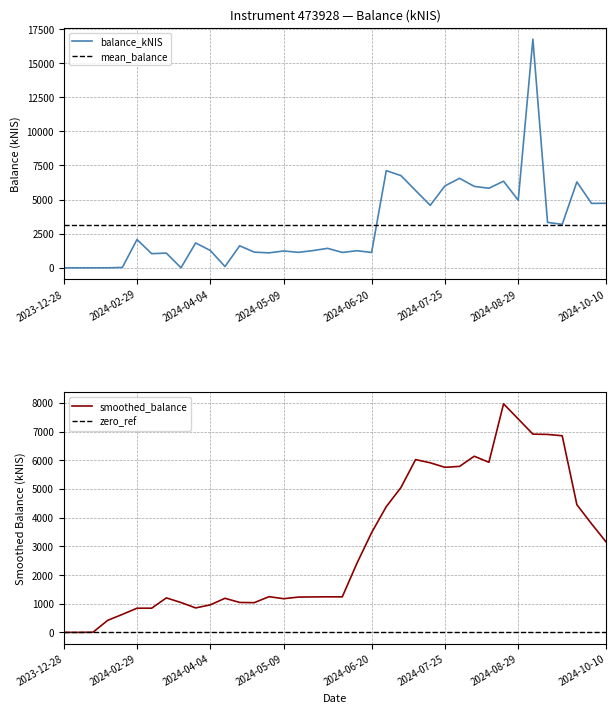

At which label does the data first exceed 1612?

2024-02-29